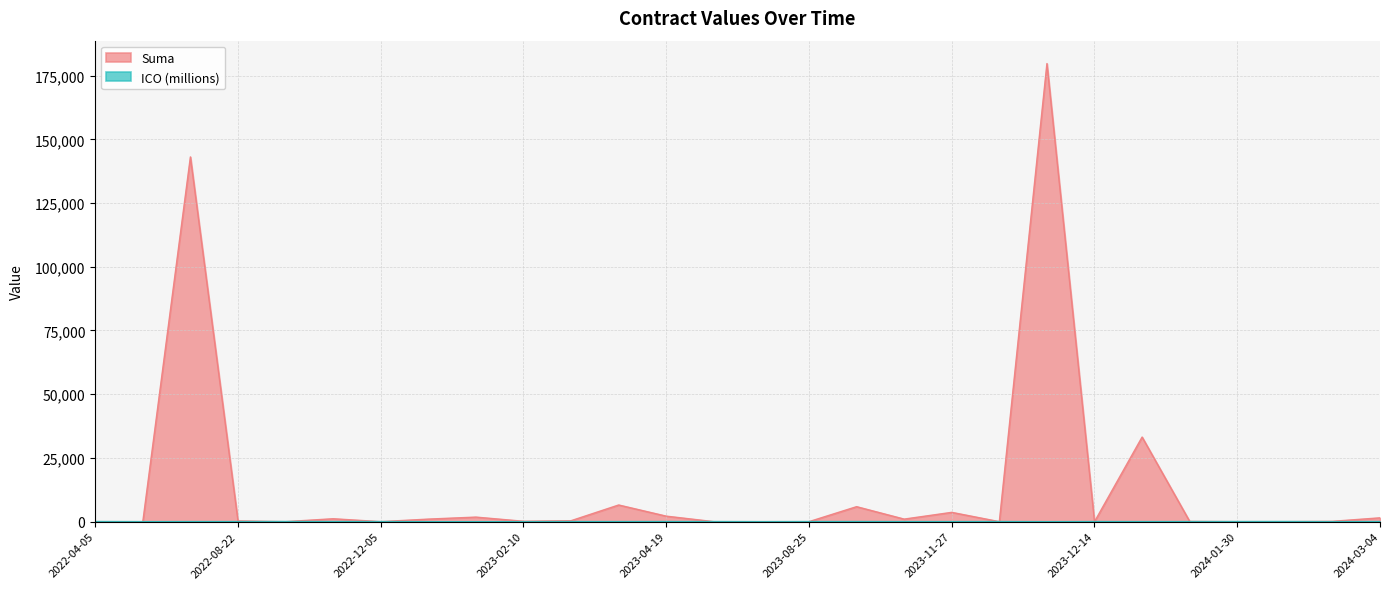

How many positive values does the Suma series have?

18